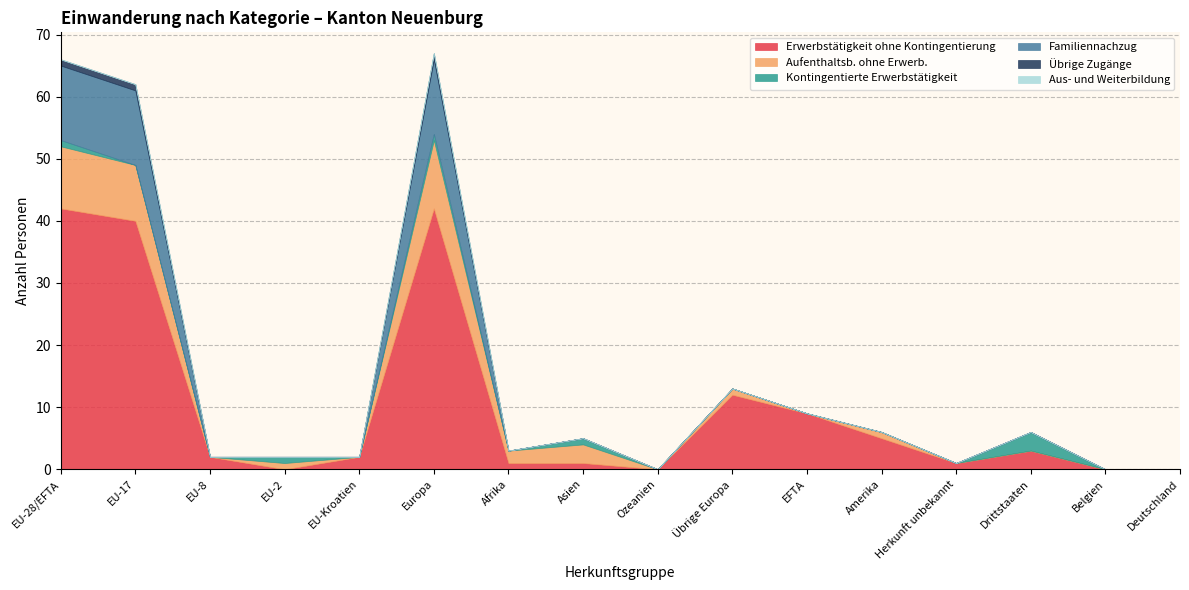

At how many categories does at least one series exceed 21?

3